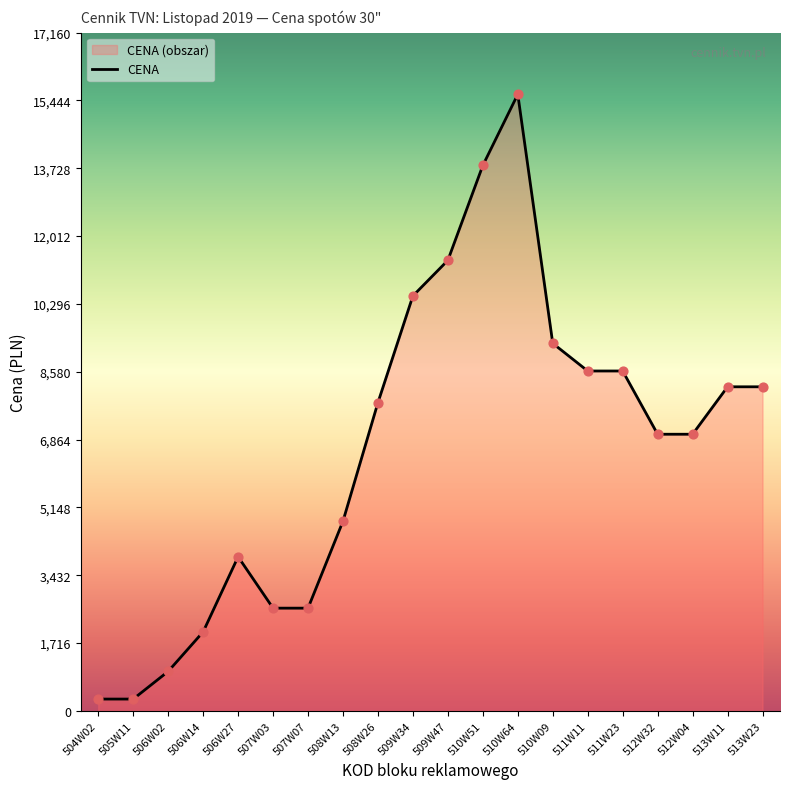

What is the change in value from 507W03 to 511W11?

+6000